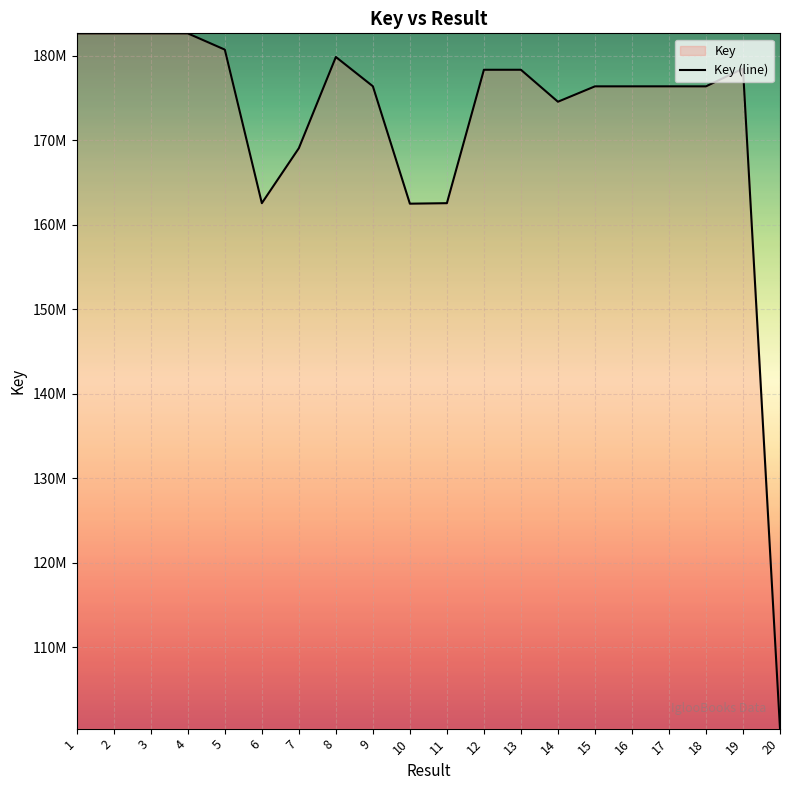

What is the sum of the values at 13 and 10?

340814940